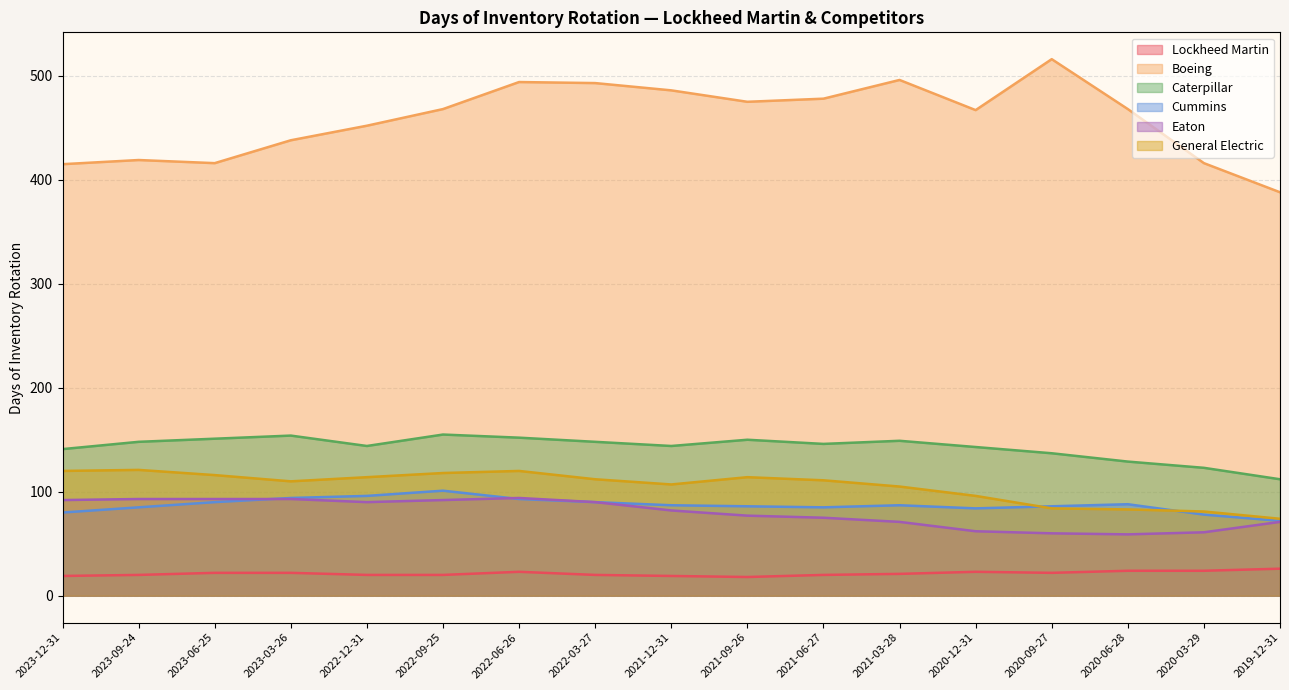

Is it true that Boeing equals 268 at 2022-03-27?

False